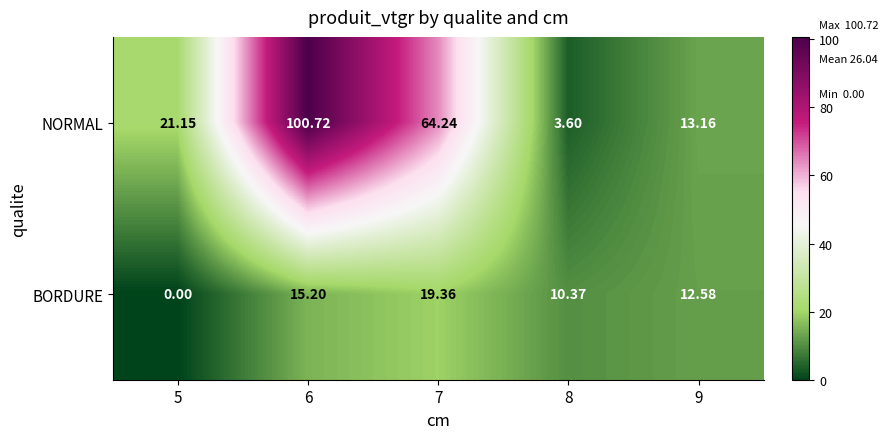

At which category is the sum across all series the highest?

6